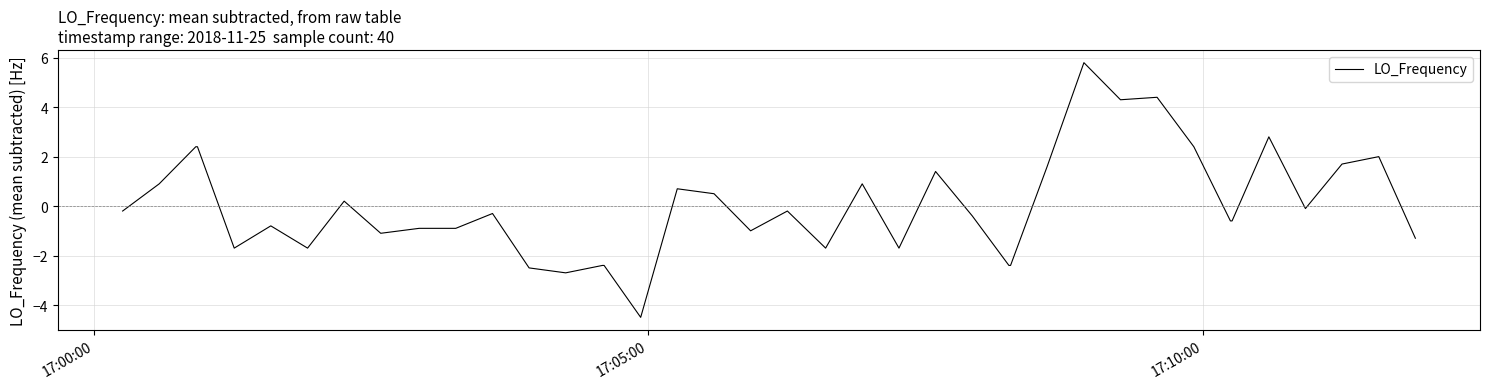

What is the smallest value displayed?

-4.5